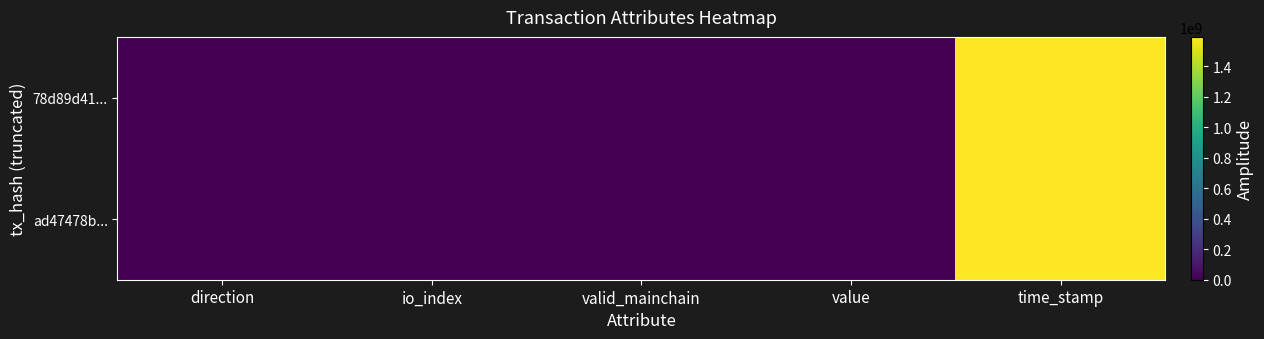

What is the difference between the highest and lowest values at io_index?

78.0